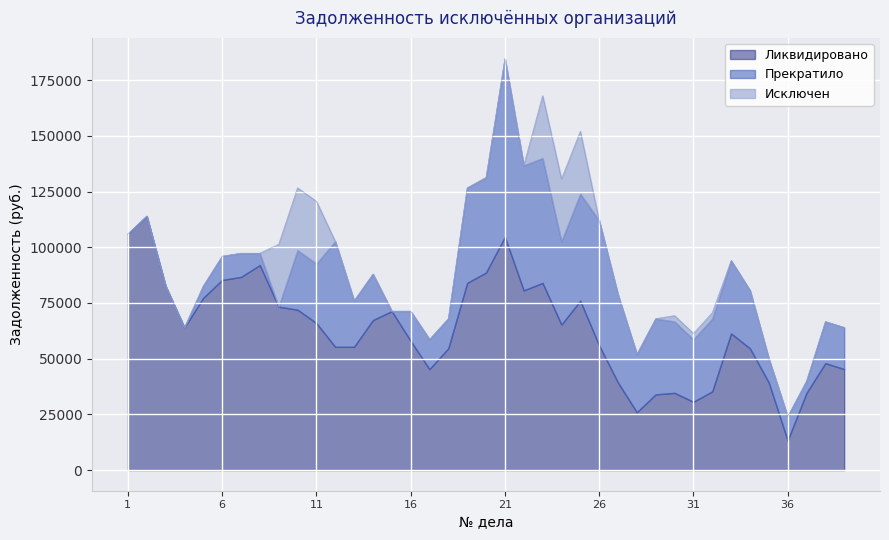

What is the minimum value for Ликвидировано?

13333.3